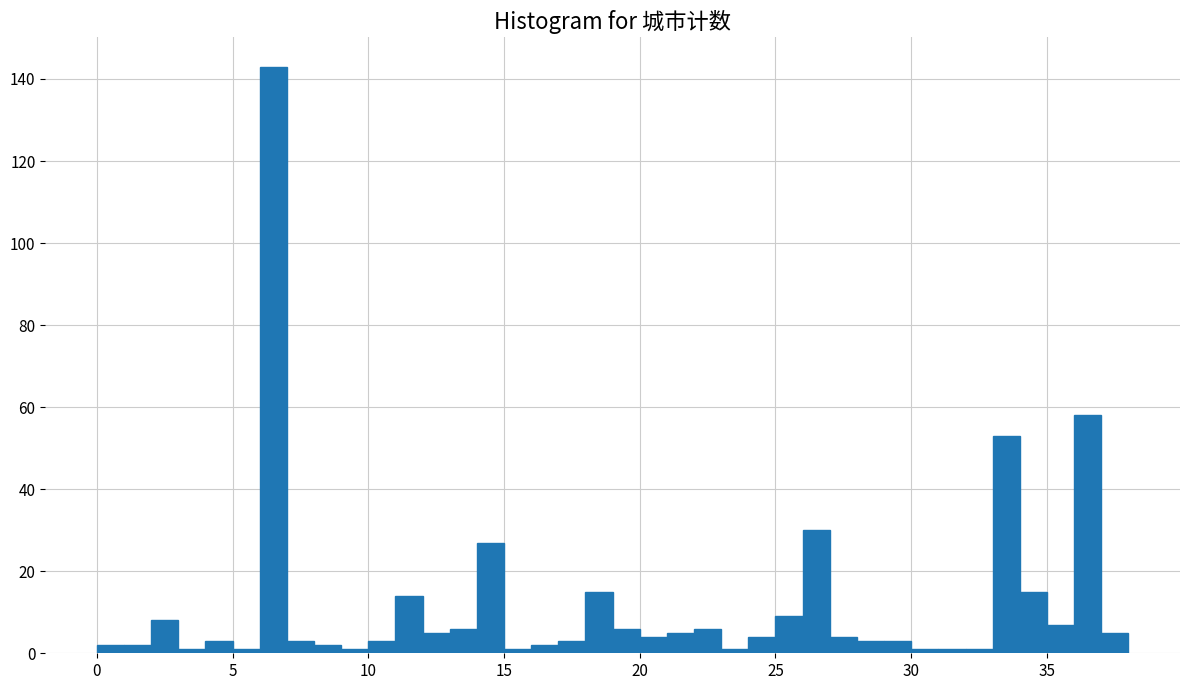

Around what value on the x-axis is the tallest bar? Give the approximate position of its centre, as read against the axis.

6.5